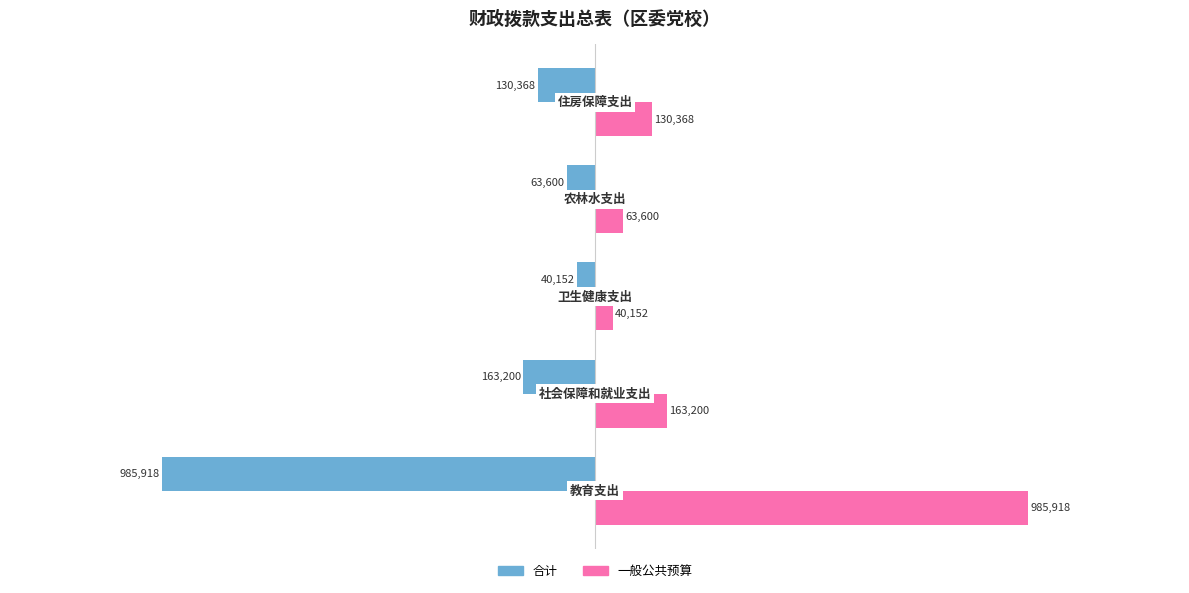

What is the average value of the 合计 series?

-276648